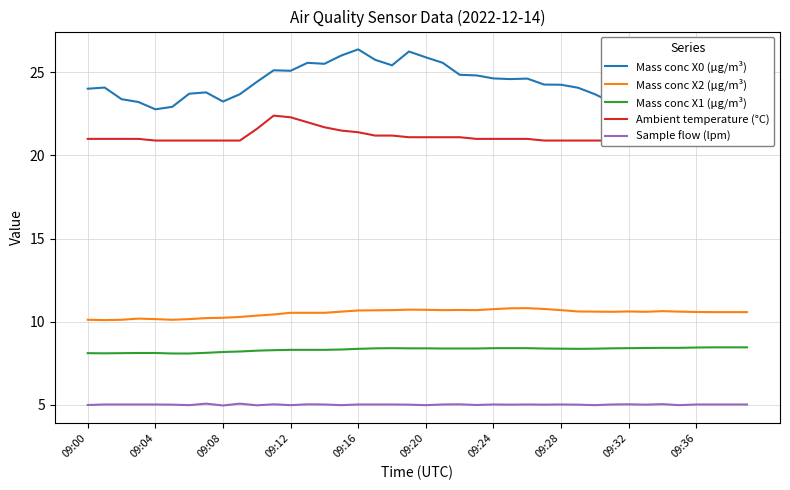

Is it true that Mass conc X1 (μg/m³) equals 8.4 at 09:32?

True